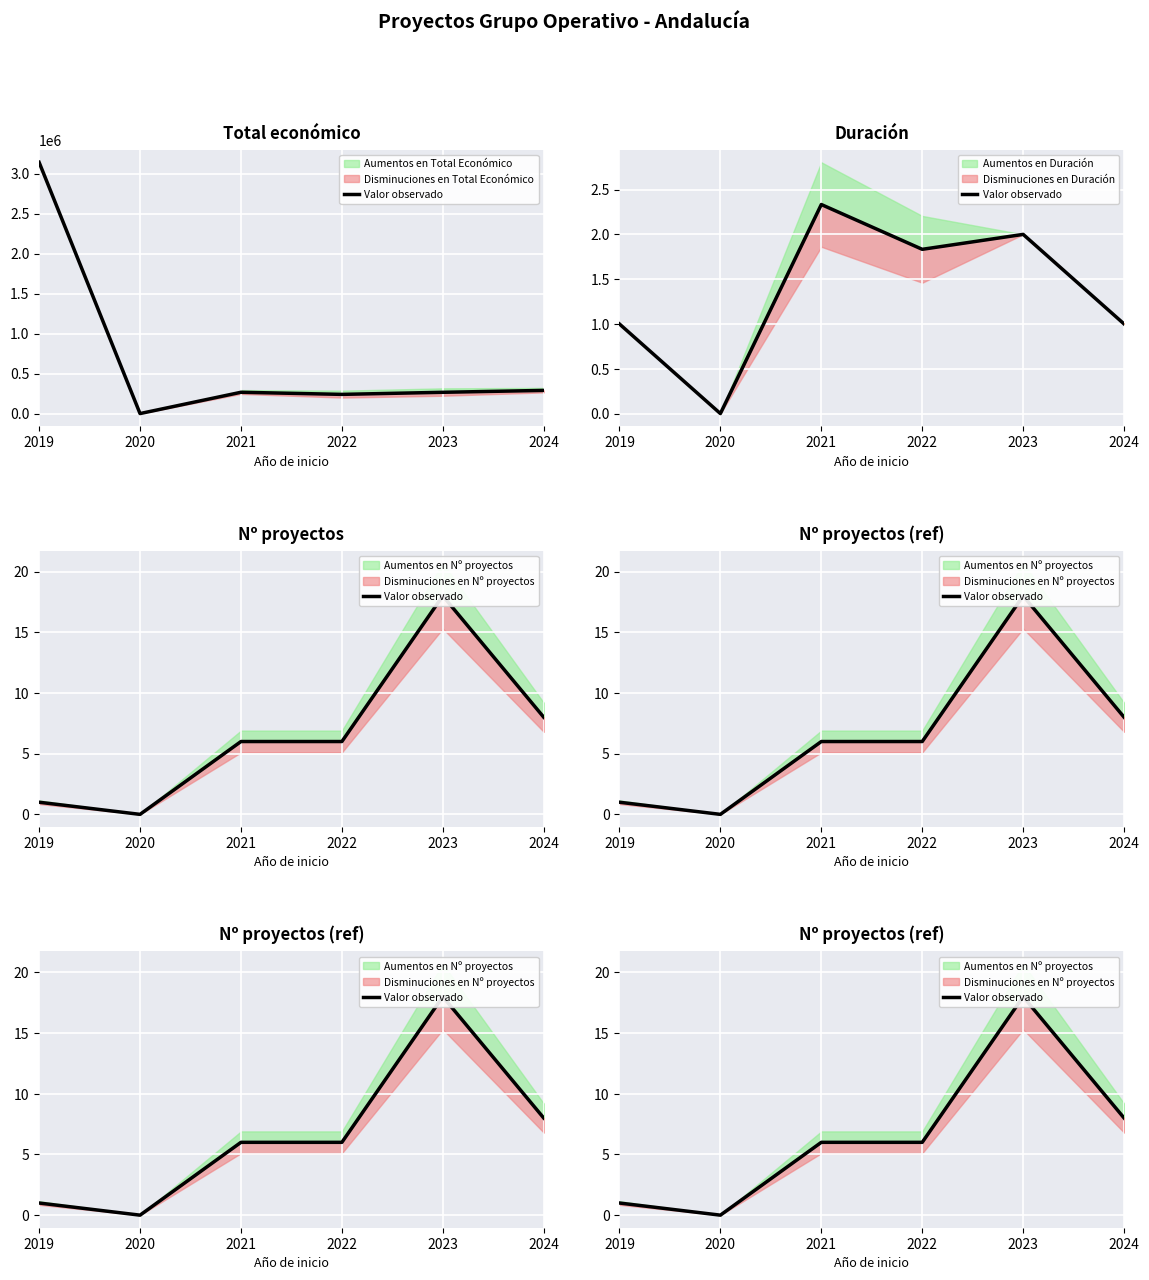

At which category does the data reach its first local valley?

2020